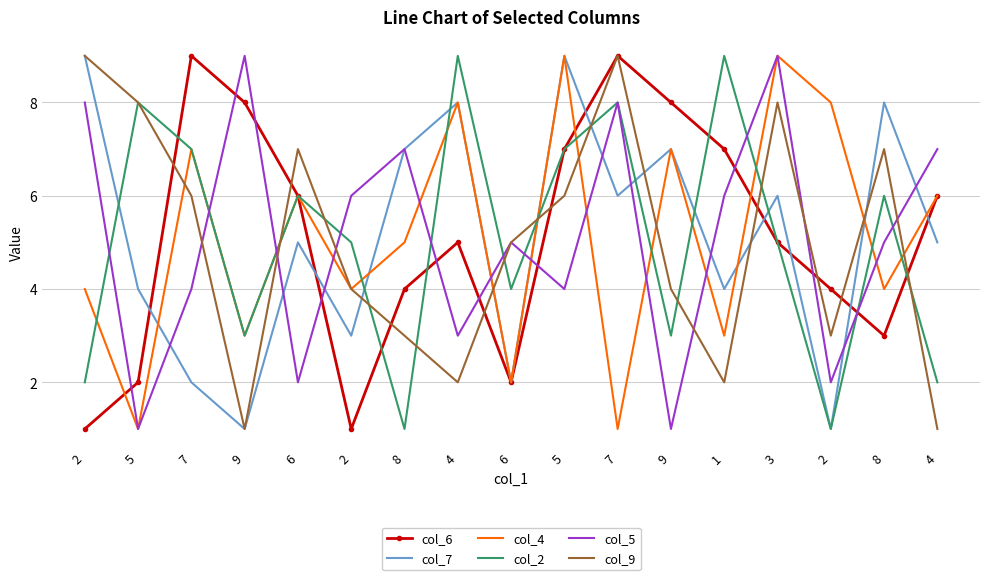

What is the average value of the col_6 series?

5